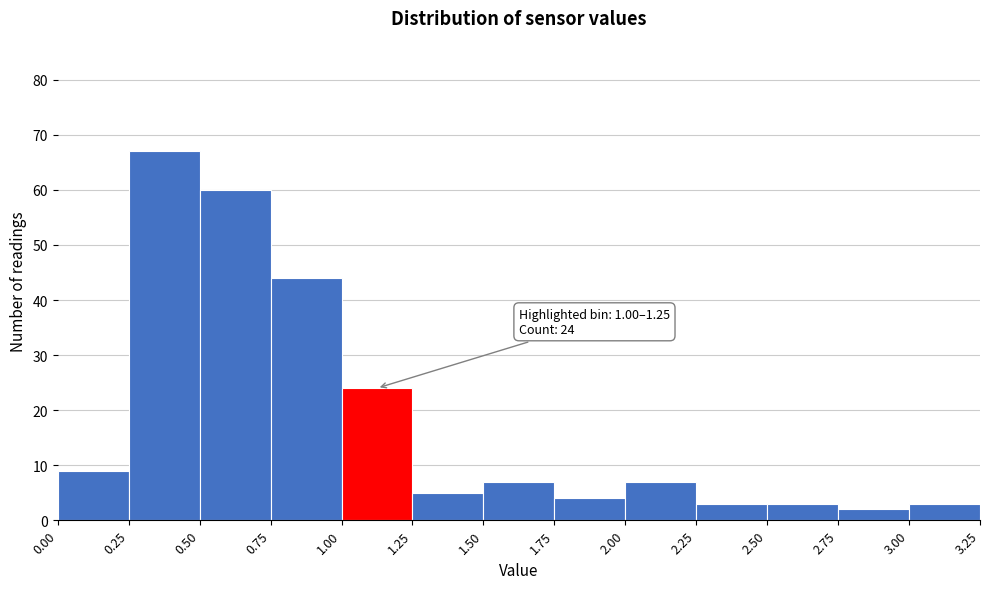

Over which range of the x-axis is the bar tallest?

0.25 to 0.50